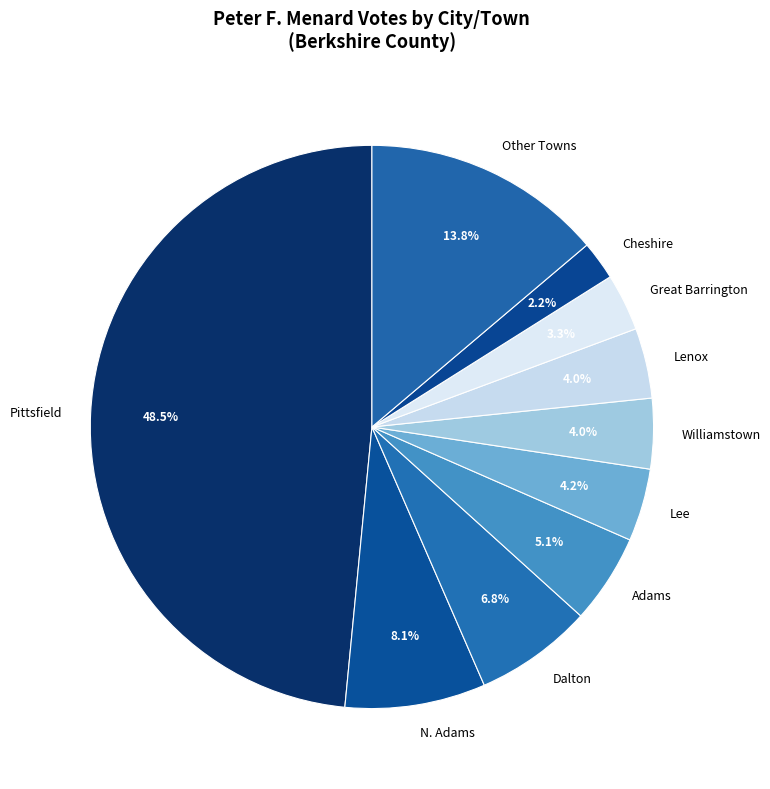

Do Lee and Dalton together represent more than half of the pie?

No